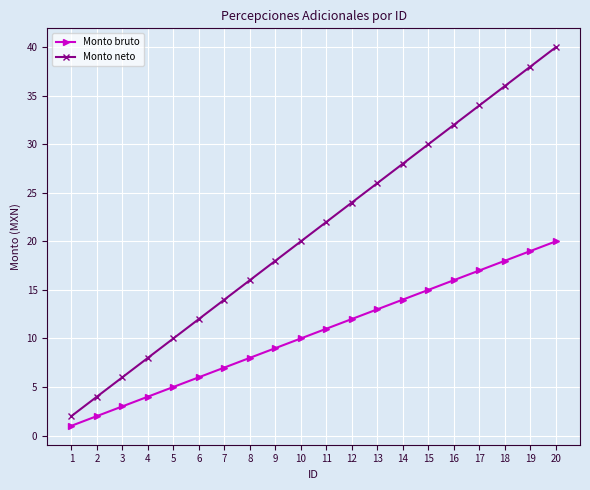

True or false: Monto bruto has a value of 2 at 2.

True